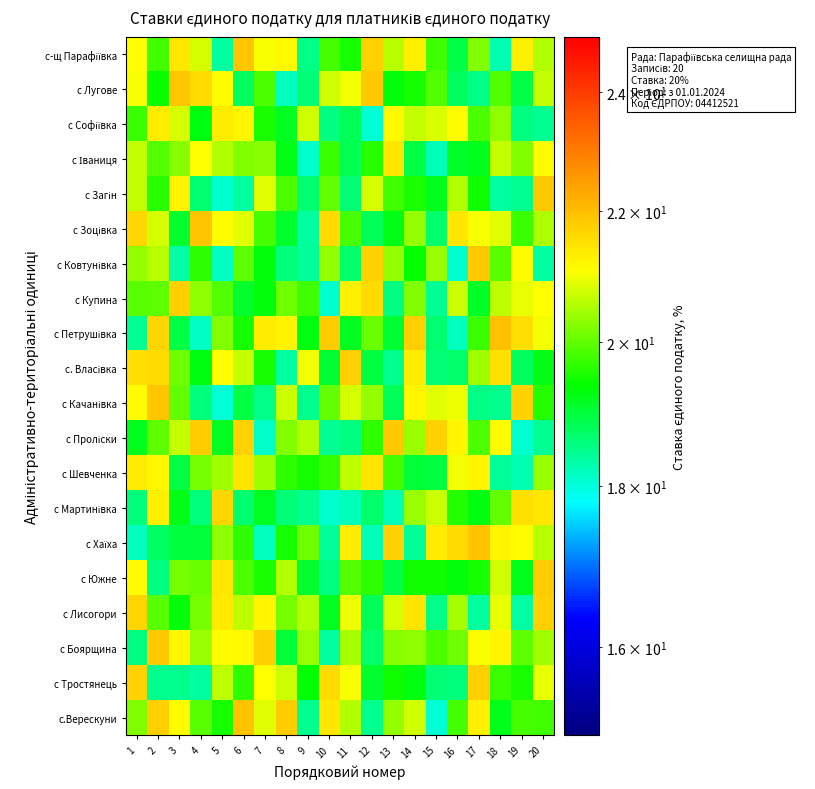

What is the total value across all series at 14?

403.4